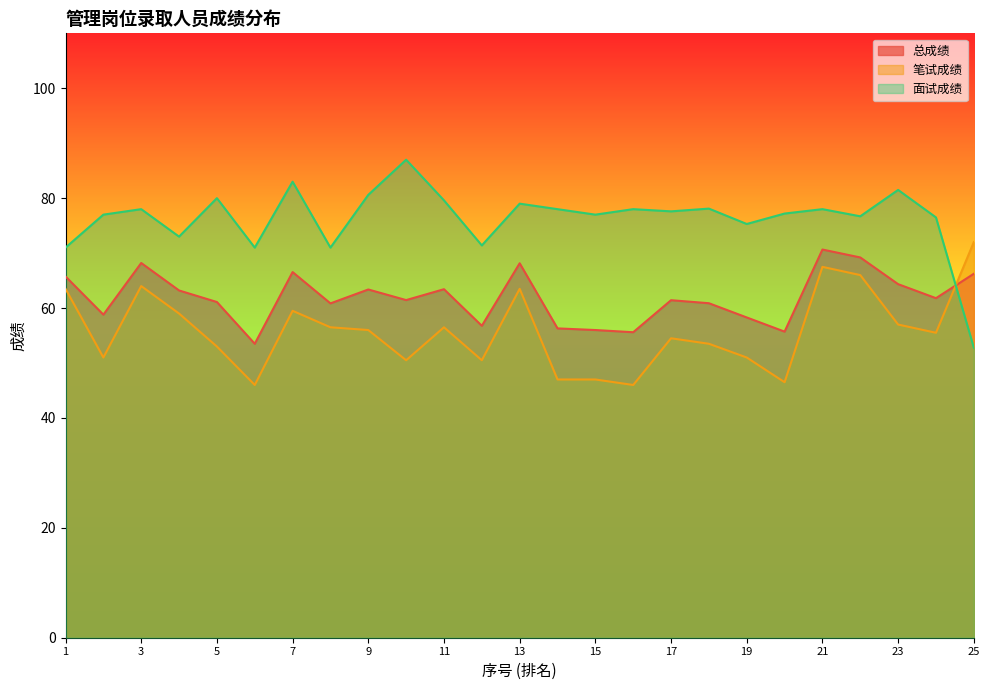

Reading right to left, extract all data points from this chart.

总成绩: 25=66.2	24=61.8	23=64.3	22=69.2	21=70.7	20=55.7	19=58.3	18=60.9	17=61.4	16=55.6	15=56.0	14=56.3	13=68.2	12=56.8	11=63.4	10=61.5	9=63.4	8=60.9	7=66.5	6=53.5	5=61.1	4=63.2	3=68.2	2=58.8	1=65.8
笔试成绩: 25=72.0	24=55.5	23=57.0	22=66.0	21=67.5	20=46.5	19=51.0	18=53.5	17=54.5	16=46.0	15=47.0	14=47.0	13=63.5	12=50.5	11=56.5	10=50.5	9=56.0	8=56.5	7=59.5	6=46.0	5=53.0	4=59.0	3=64.0	2=51.0	1=63.5
面试成绩: 25=52.8	24=76.5	23=81.5	22=76.7	21=78.0	20=77.2	19=75.3	18=78.1	17=77.6	16=78.0	15=77.0	14=78.0	13=79.0	12=71.4	11=79.6	10=87.0	9=80.6	8=71.0	7=83.0	6=71.0	5=80.0	4=73.0	3=78.0	2=77.0	1=71.0